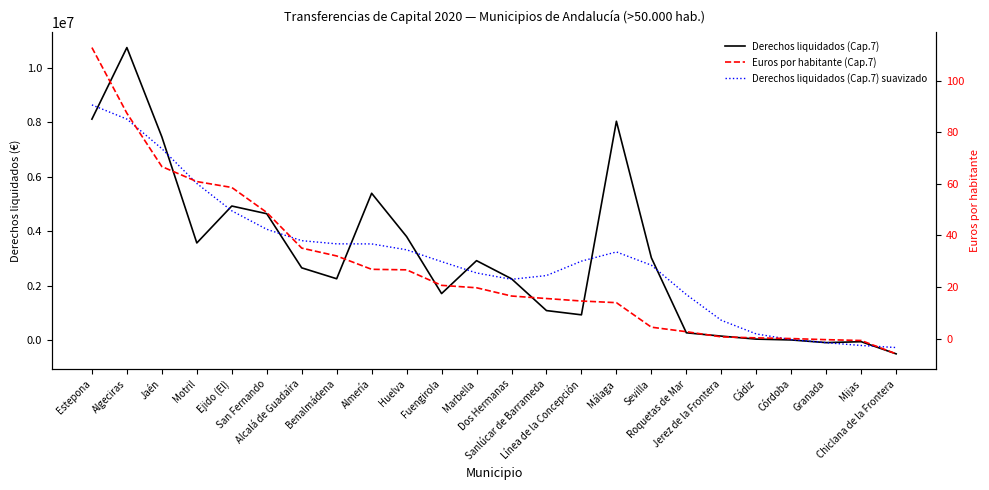

How many values in the Derechos liquidados (Cap.7) suavizado series exceed 2896955?

12